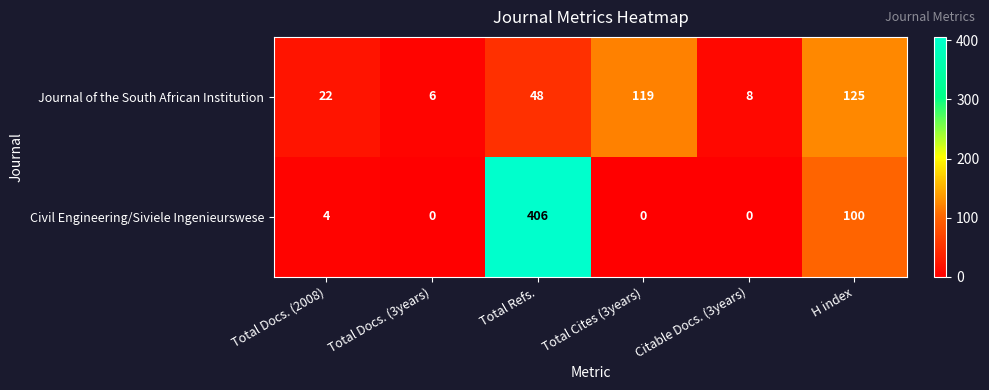

At how many categories does at least one series exceed 16?

4